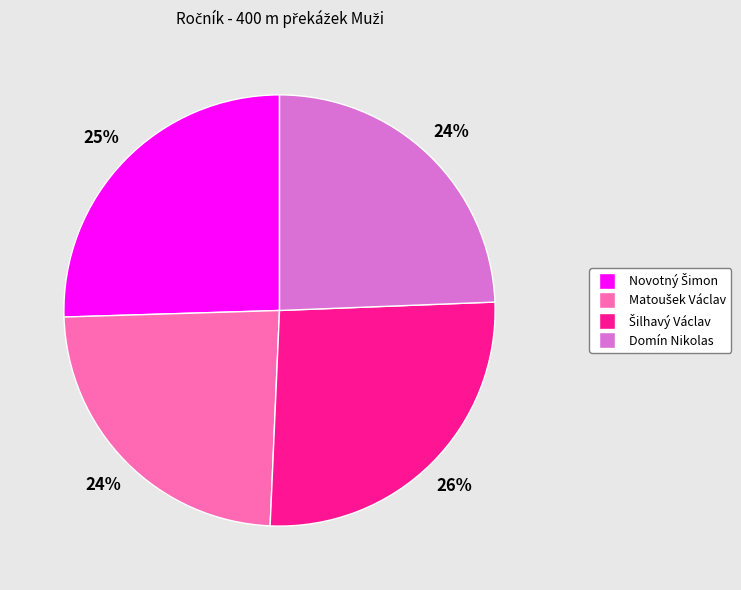

Is Domín Nikolas the majority of the pie?

No